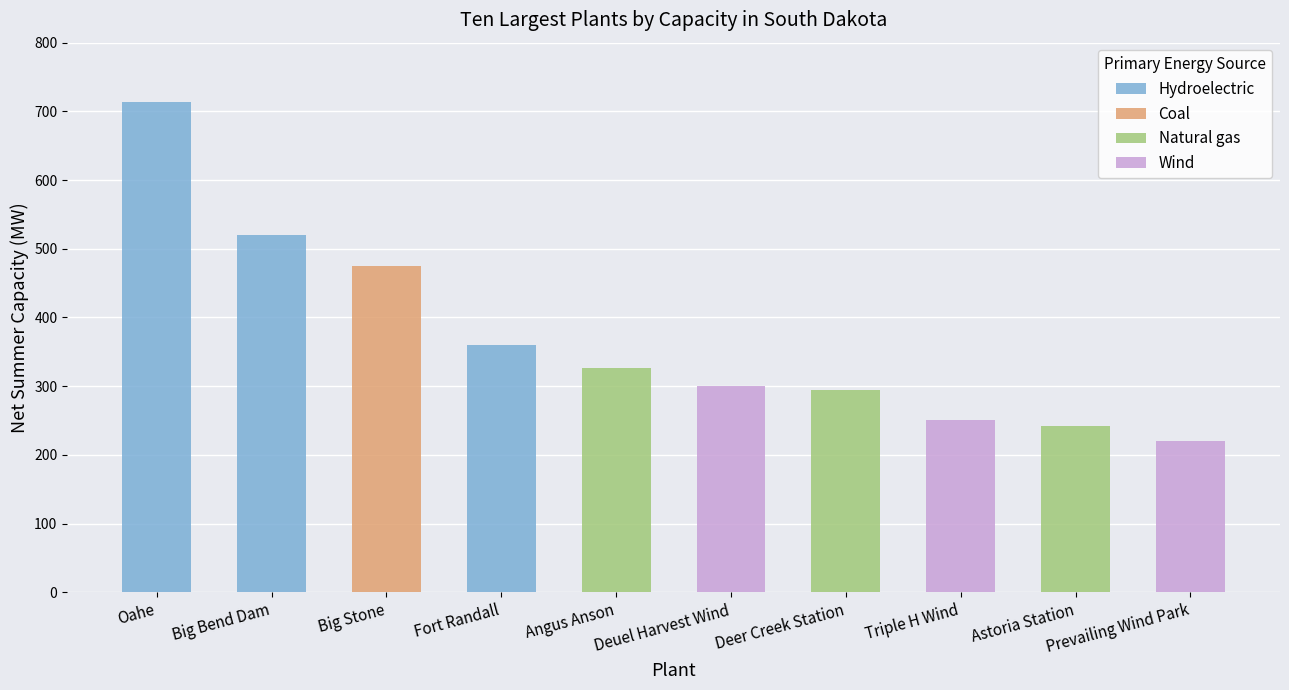

Which series changed the most between Oahe and Big Bend Dam?

Hydroelectric